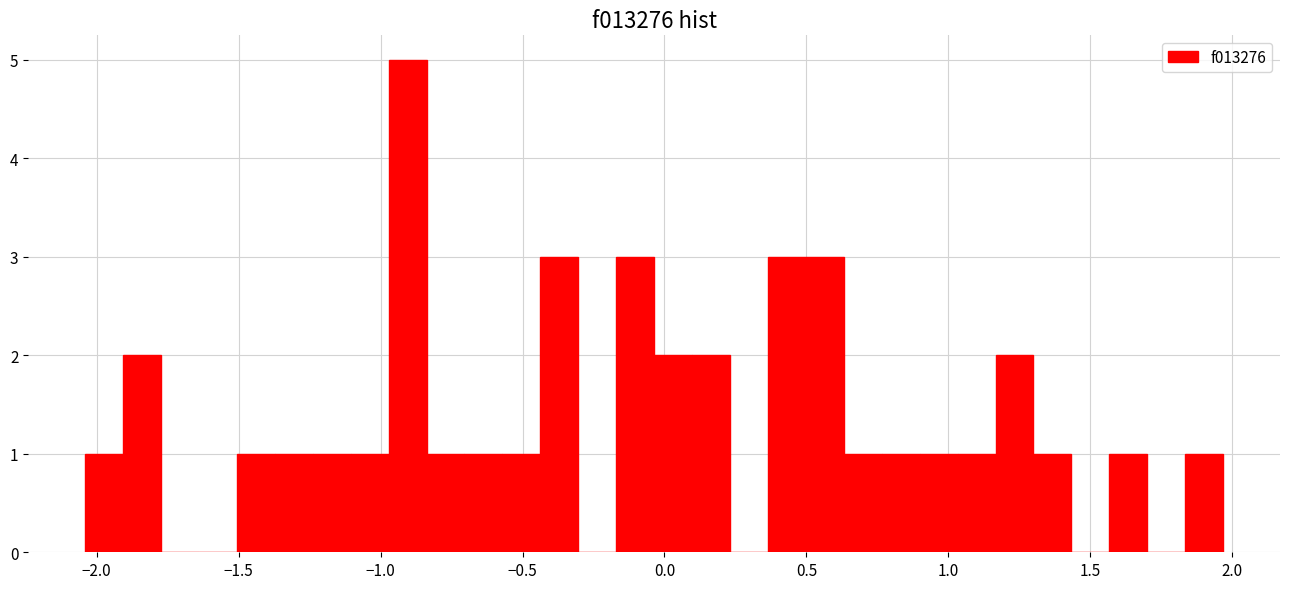

Around what value on the x-axis is the tallest bar? Give the approximate position of its centre, as read against the axis.

-0.90